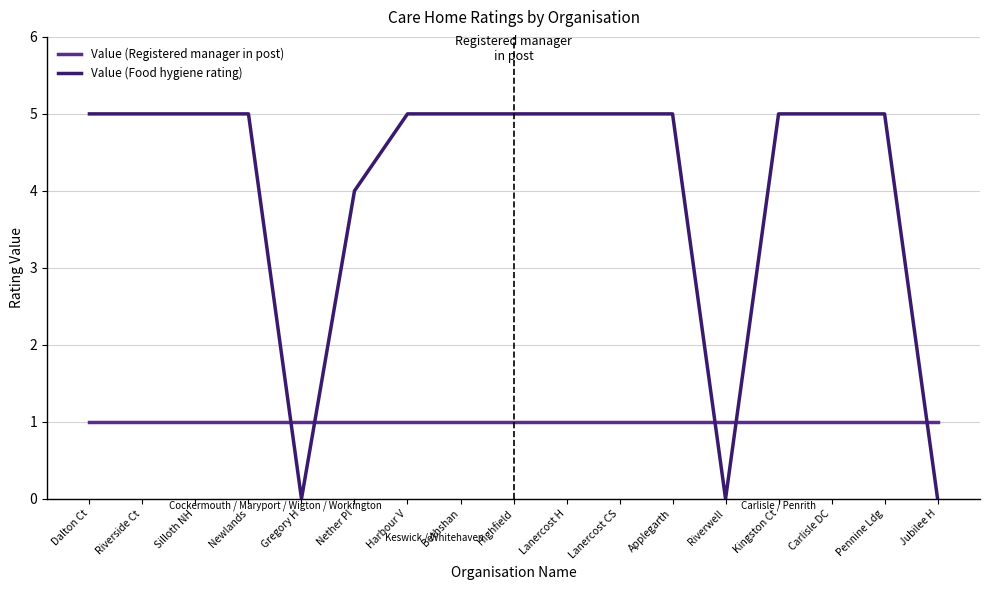

The value of Value (Registered manager in post) at Bethshan is 1. True or false?

True